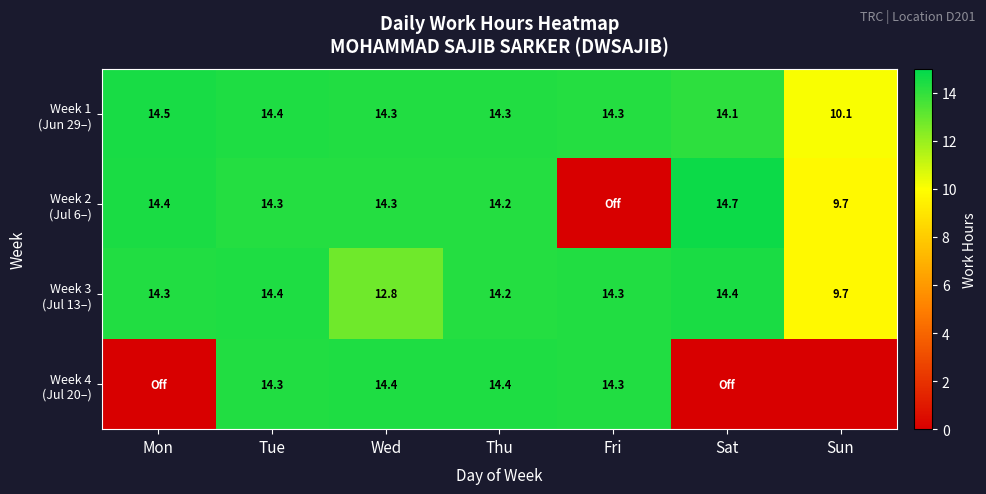

Between Sat and Sun, which is larger?

Sat